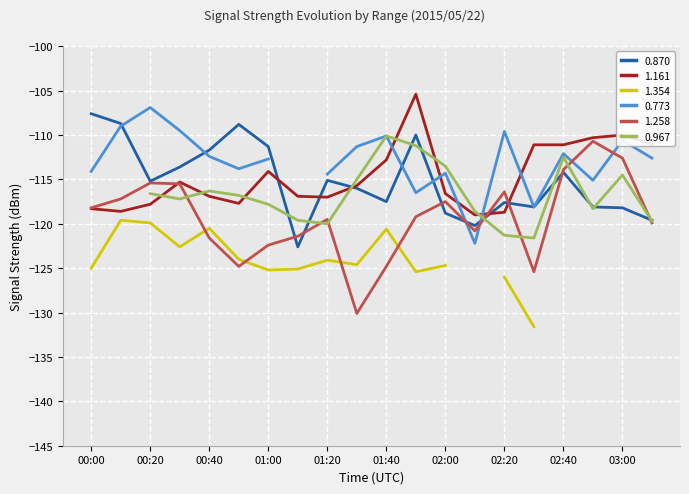

What is the value of the 1.161 point at the 7th from the left?

-114.1